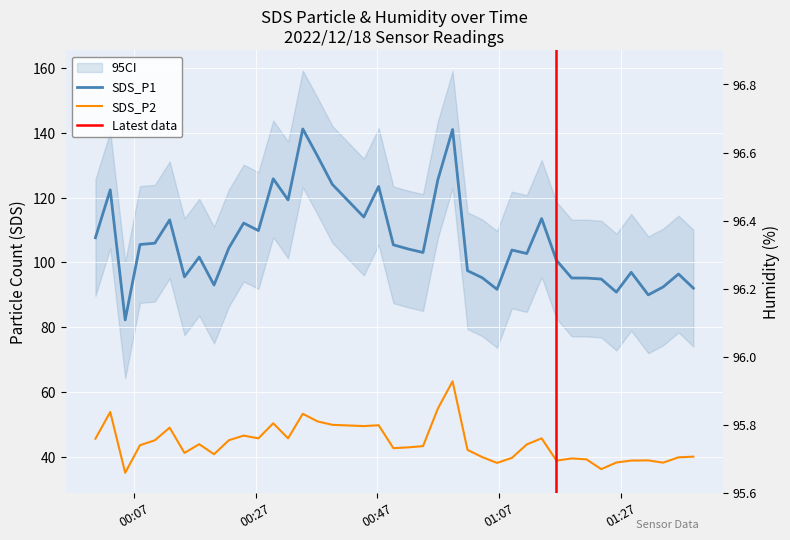

List the series in order of their peak value, lowest first.

SDS_P2, SDS_P1